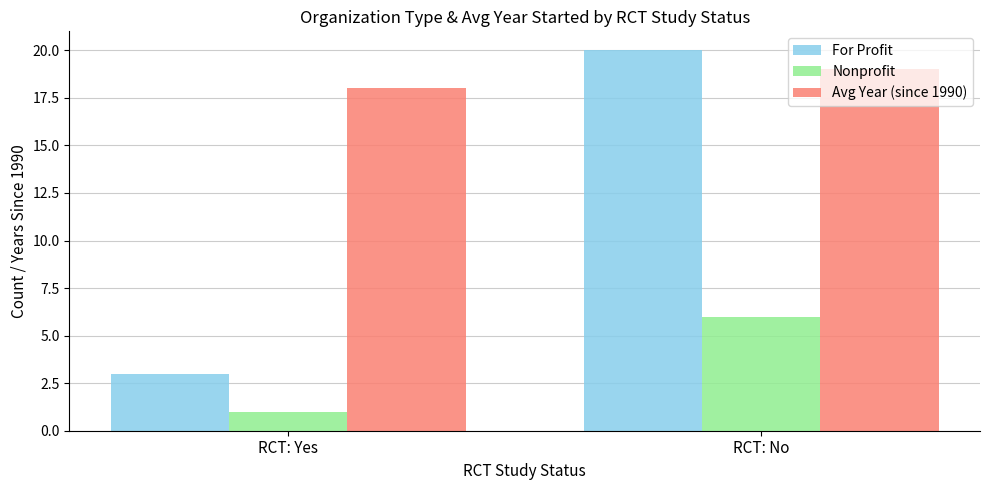

What is the maximum value for For Profit?

20